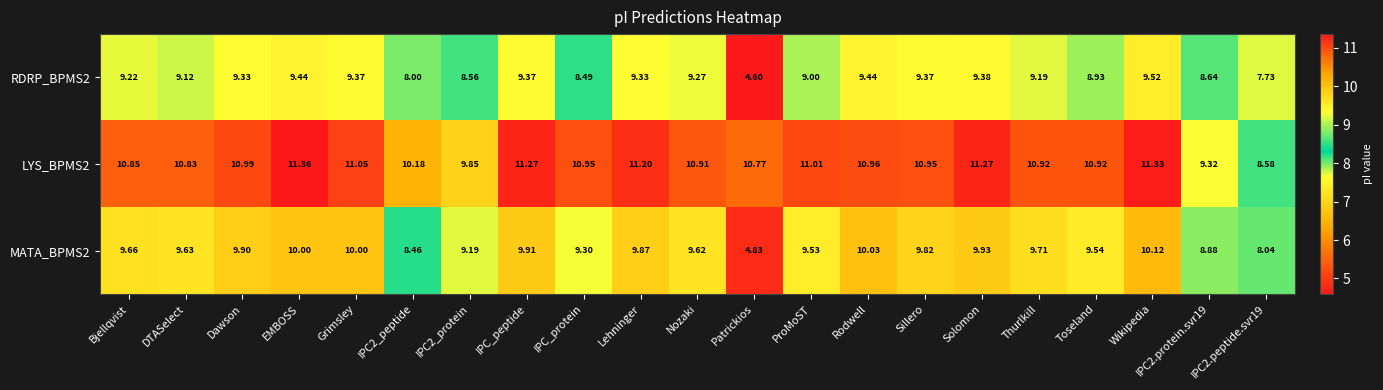

List the series in order of their overall mean, lowest first.

RDRP_BPMS2, MATA_BPMS2, LYS_BPMS2